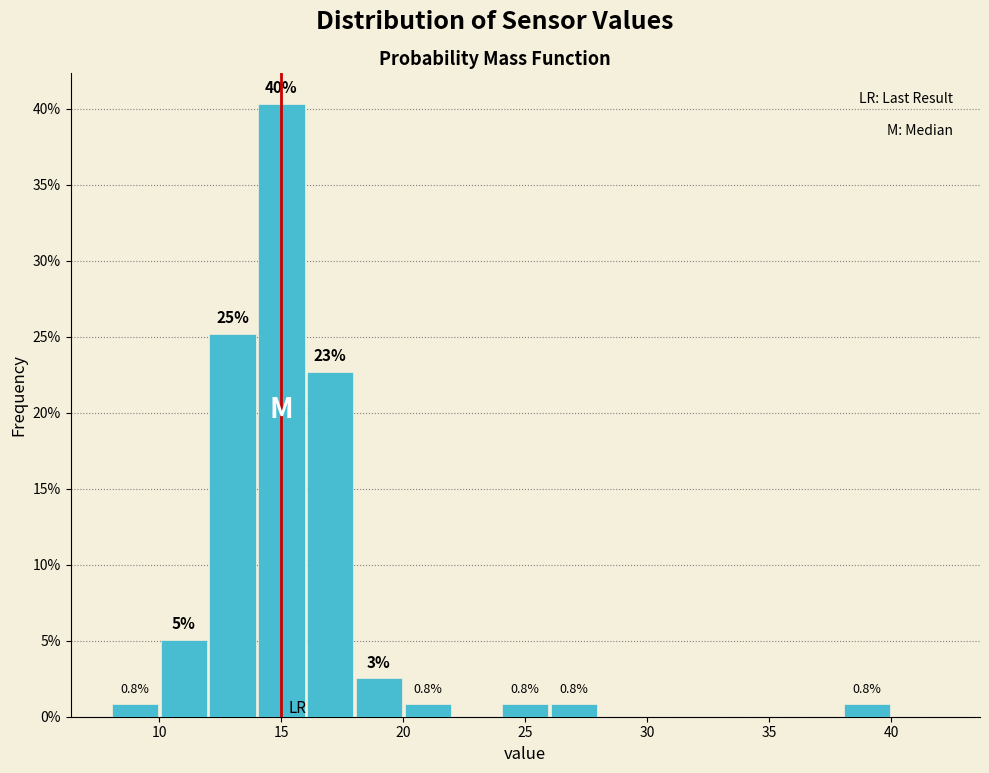

Which range on the x-axis has the tallest bar?

14 to 16